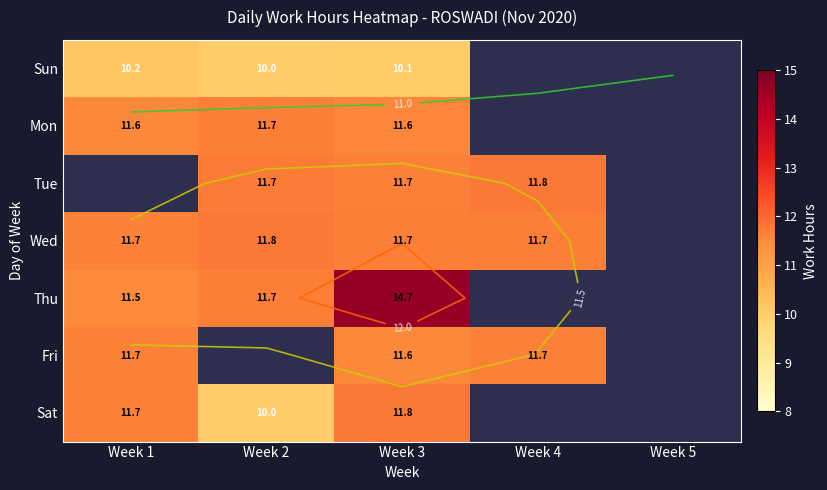

The value of Wed at Week 5 is -7.0. True or false?

False